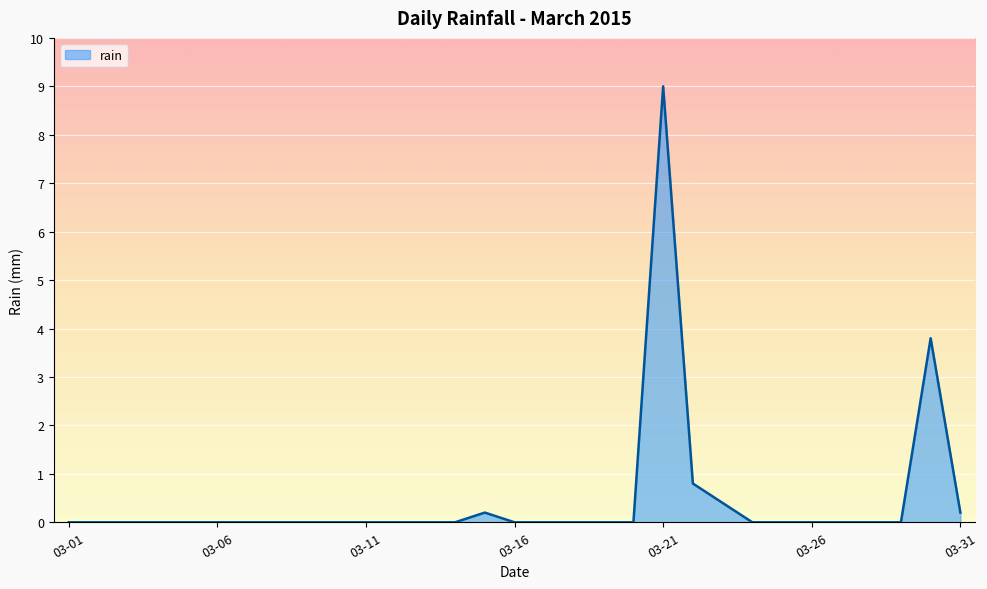

What is the difference between the maximum and minimum values?

9.0